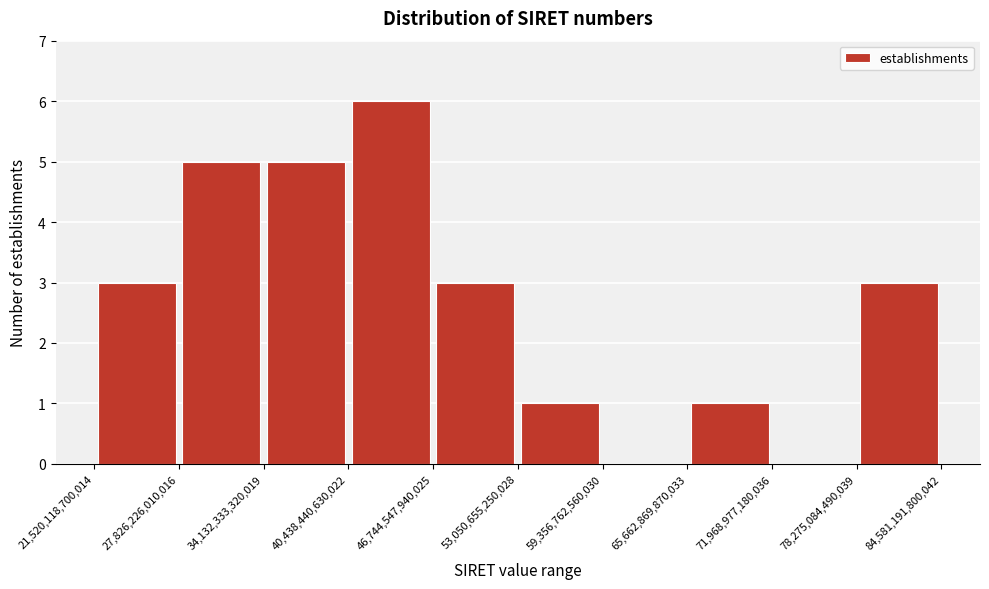

How tall is the bar that spans 78,275,084,490,039 to 84,581,191,800,042 on the x-axis? The values are not printed on the chart, so give them approximately, as read against the axis.

3